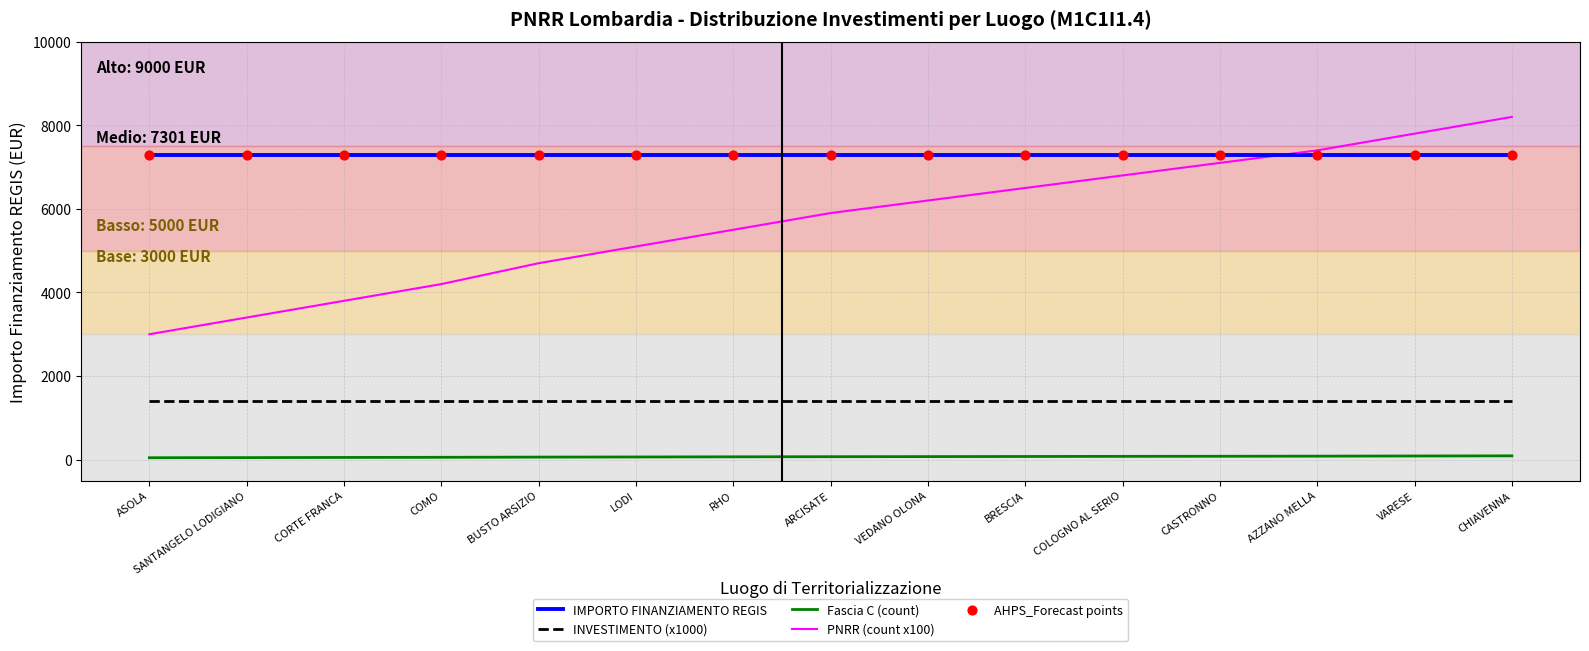

At how many categories does at least one series exceed 412?

15